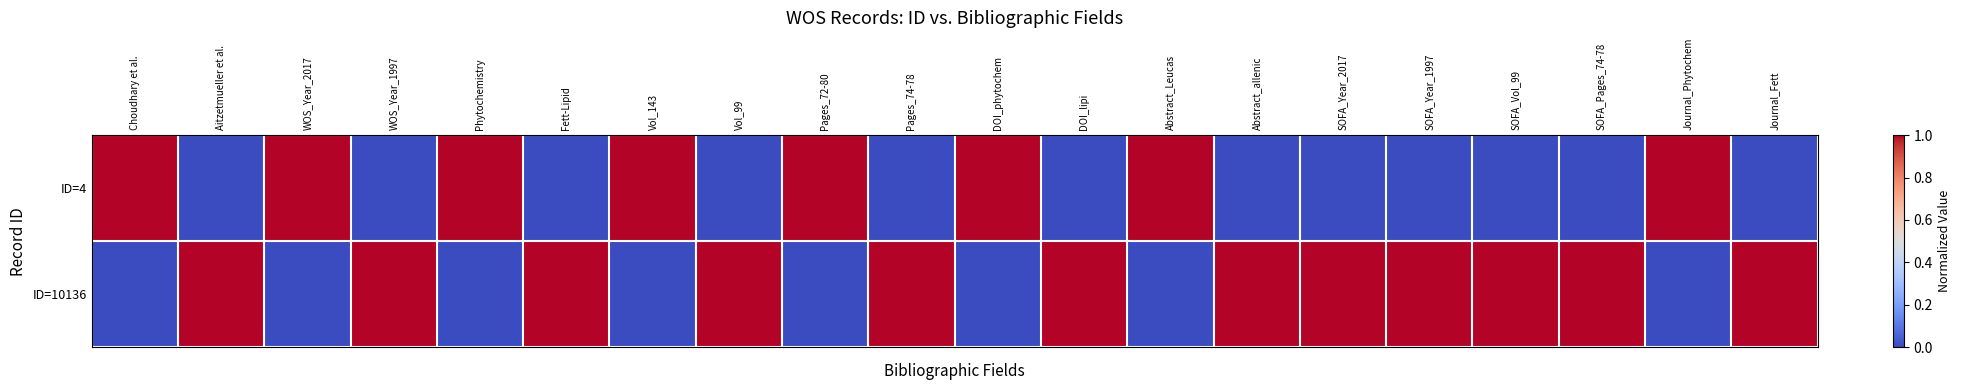

What is the total value across all series at Aitzetmueller et al.?

1